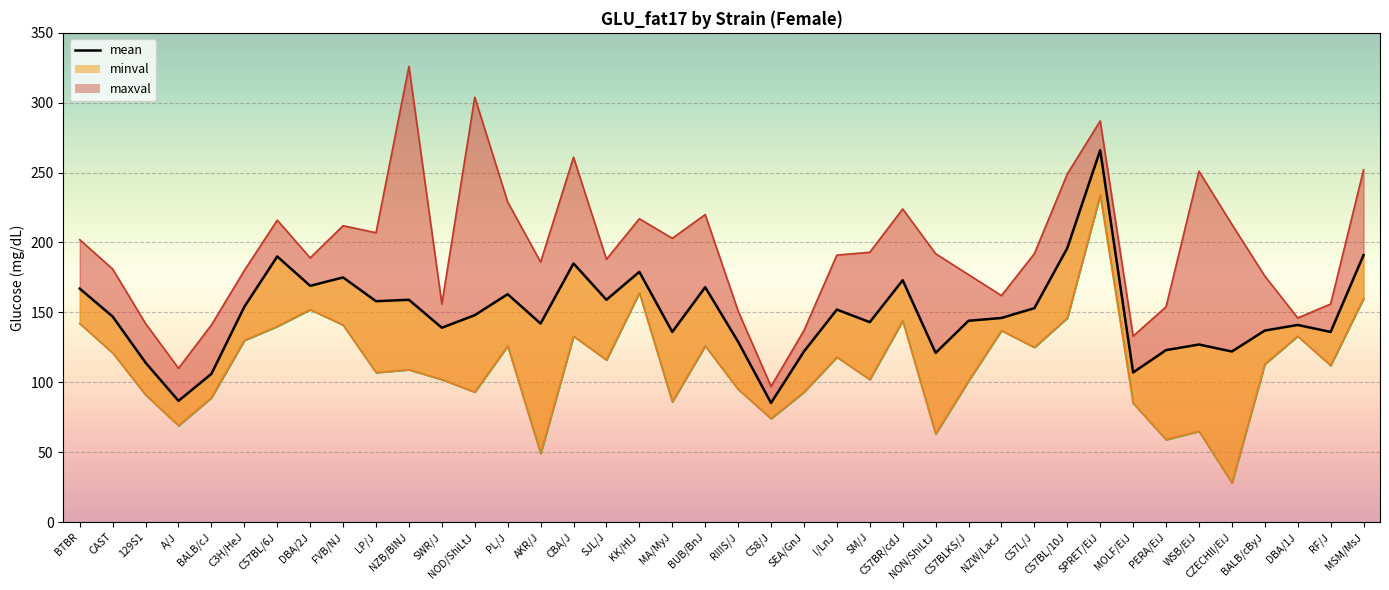

Rank the series by their average value, from lowest to highest.

minval, mean, maxval